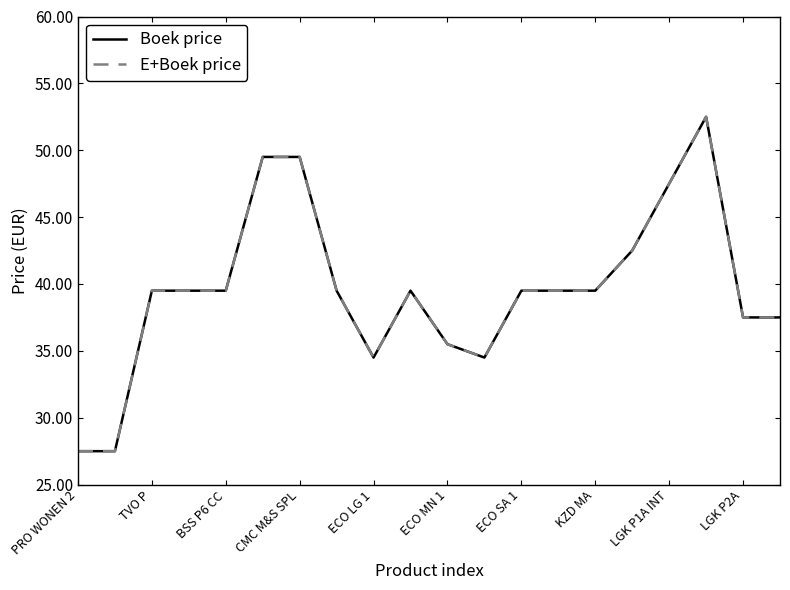

Does the chart have visible grid lines?

No